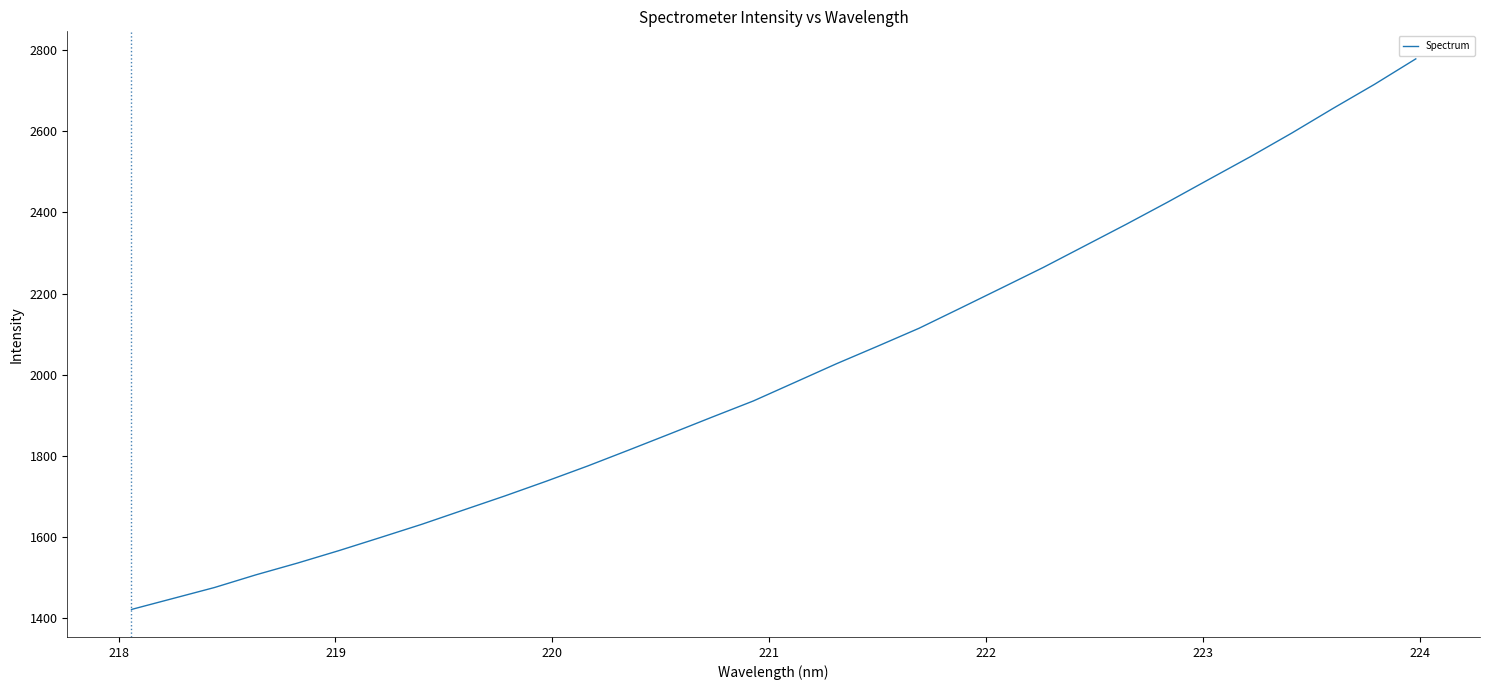

What is the minimum value shown in the chart?

1420.9